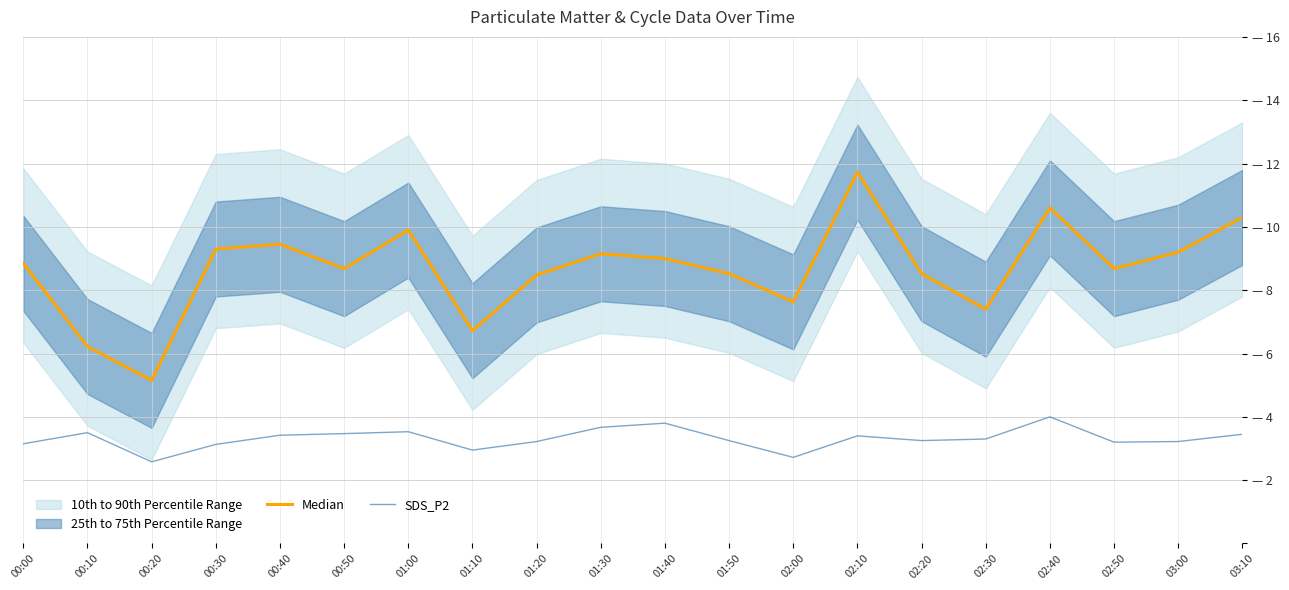

At which category does Median reach its first local valley?

00:20